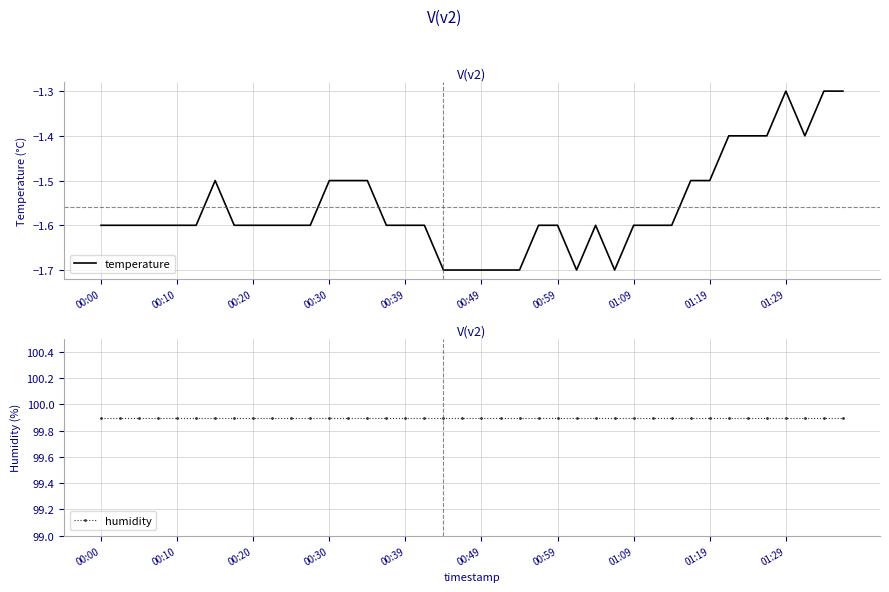

The temperature series shows -1.6 at 00:59. True or false?

True